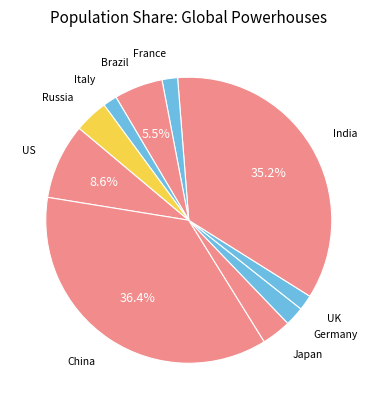

Which category has the biggest portion of the pie?

China